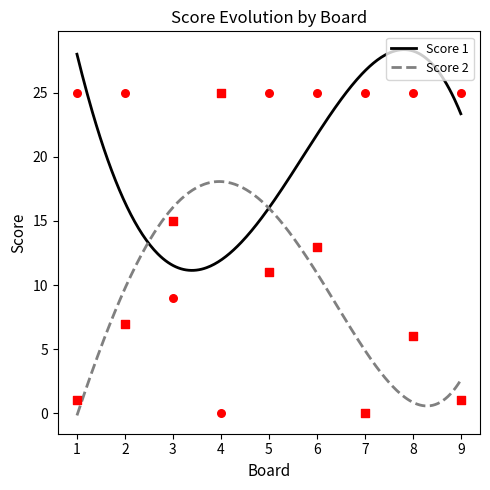

Which series has the largest total across all categories?

Score 1